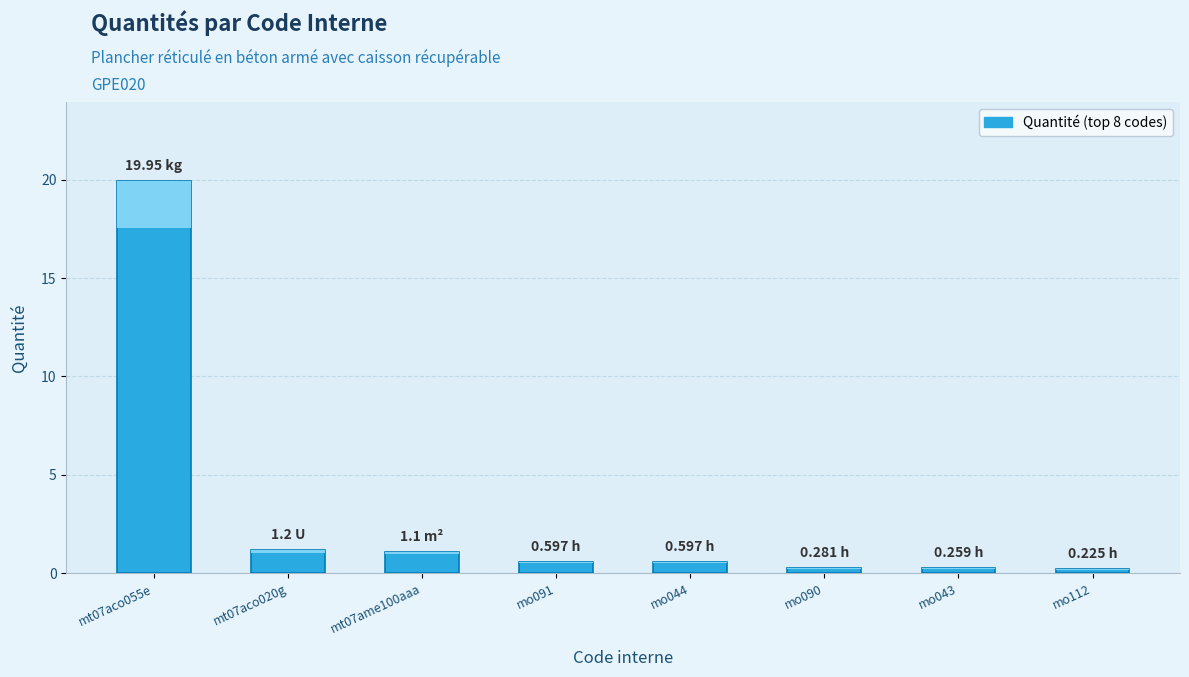

Which has a higher value, mt07ame100aaa or mo044?

mt07ame100aaa